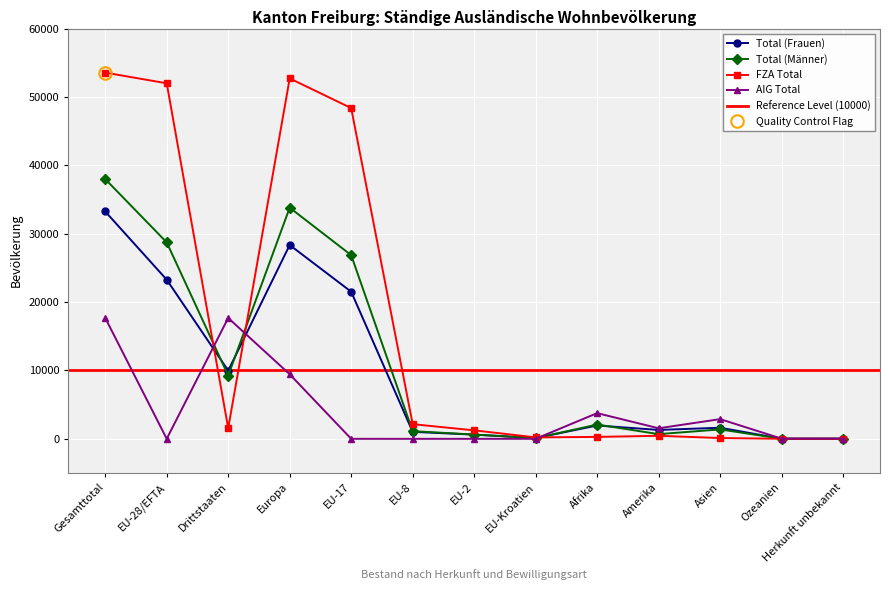

What is the average value of the Total (Frauen) series?

9462